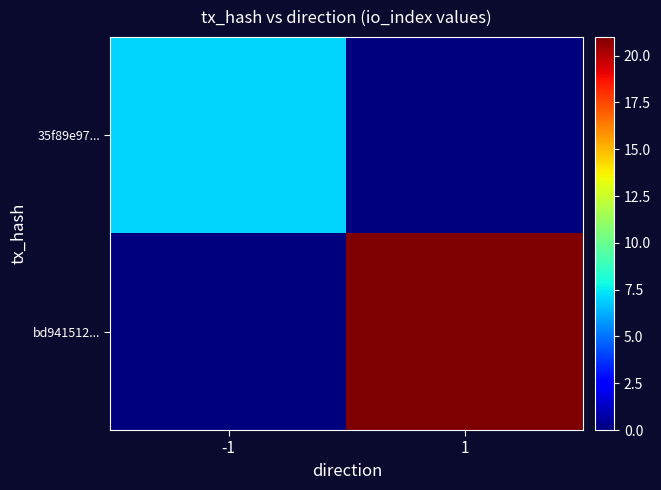

Rank the series by their maximum value, from highest to lowest.

bd941512..., 35f89e97...